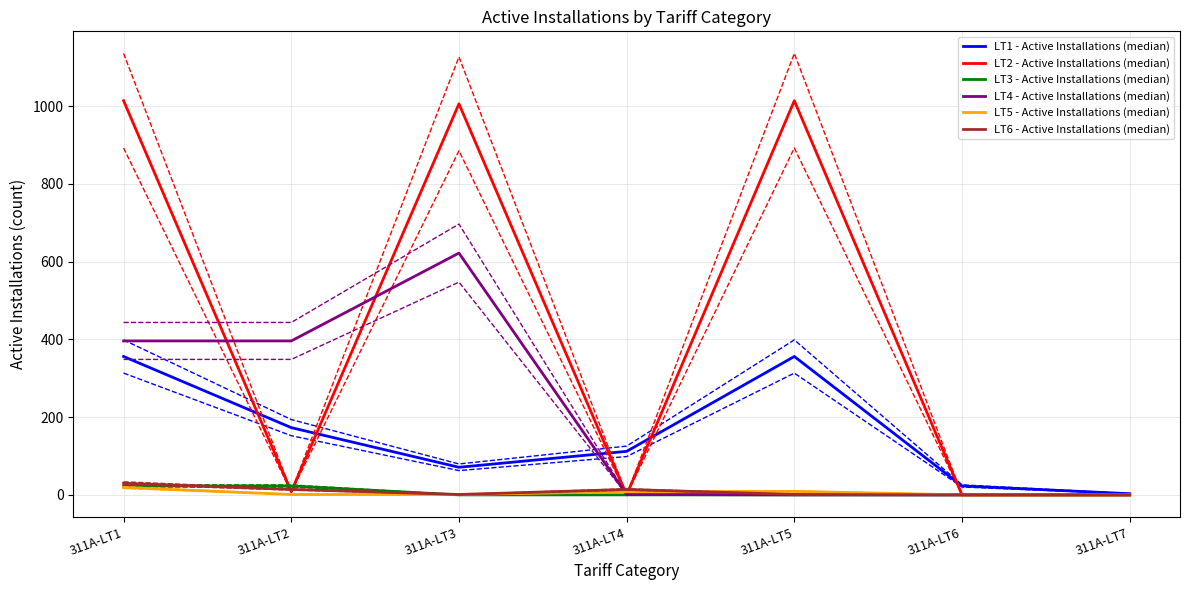

What is the total value across all series at 311A-LT5?

1380